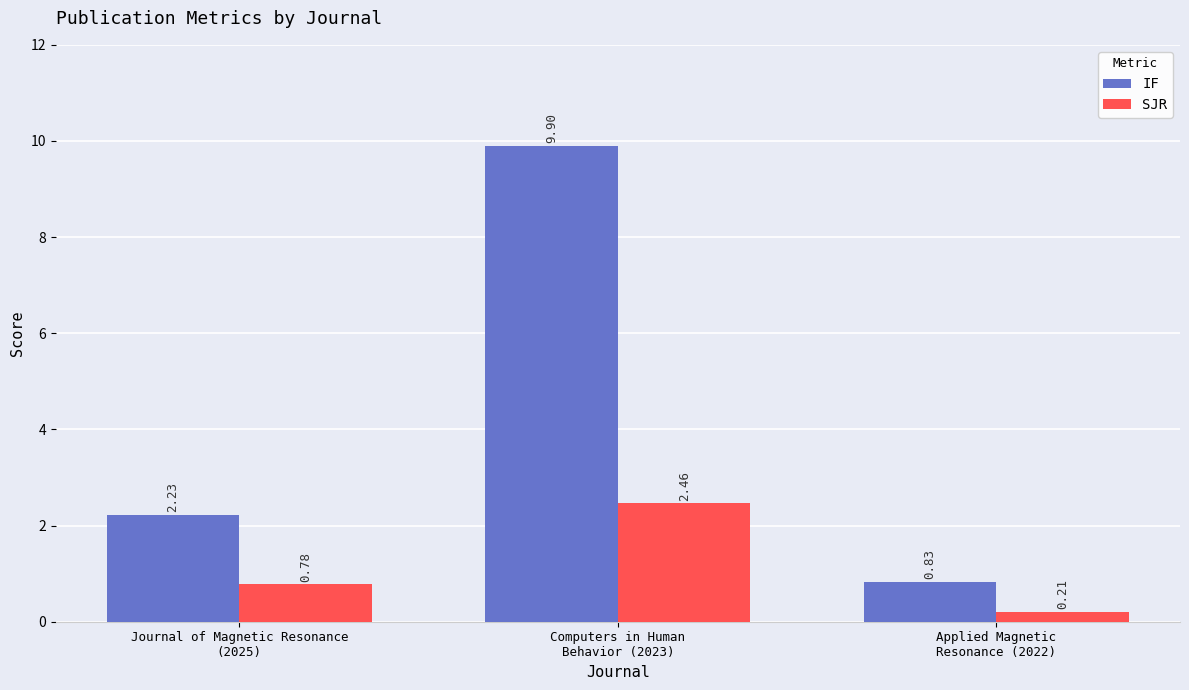

Rank the series at Computers in Human
Behavior (2023) from highest to lowest value.

IF, SJR